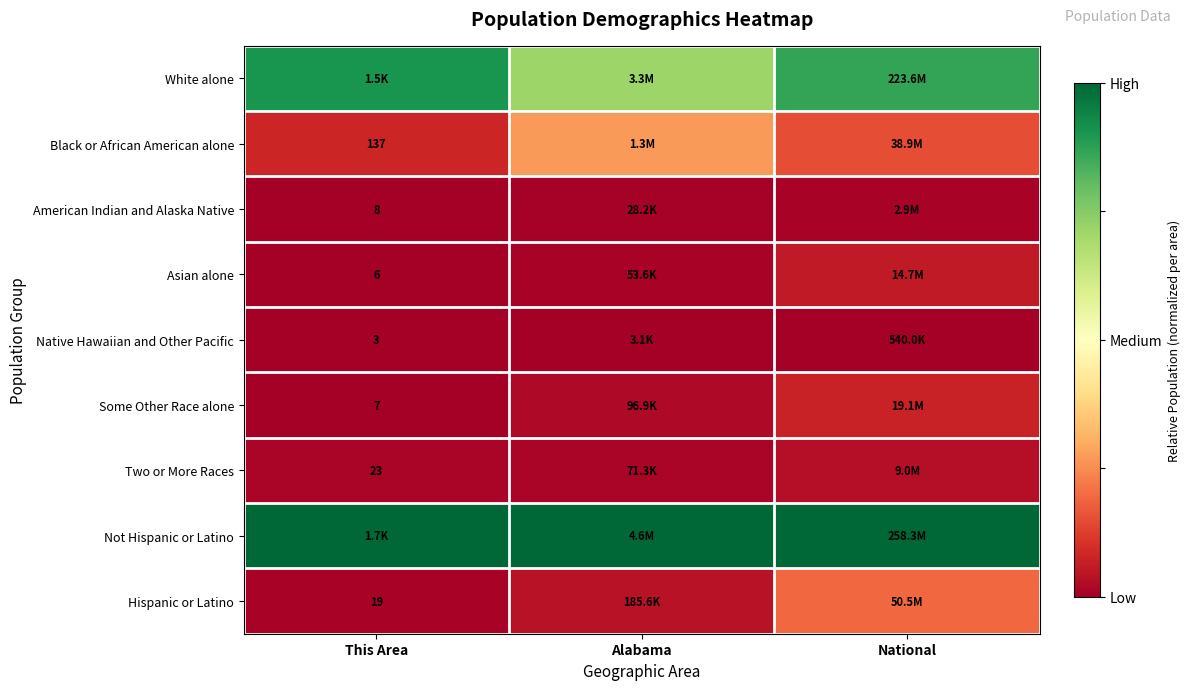

Rank the categories by Native Hawaiian and Other Pacific value from lowest to highest.

This Area, Alabama, National